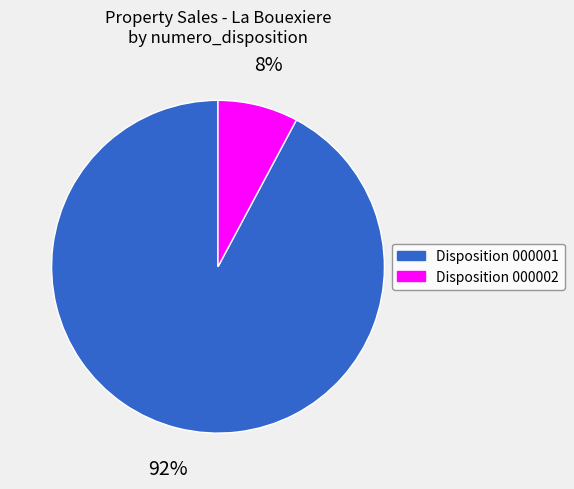

What is the smallest slice in the pie chart?

Disposition 000002